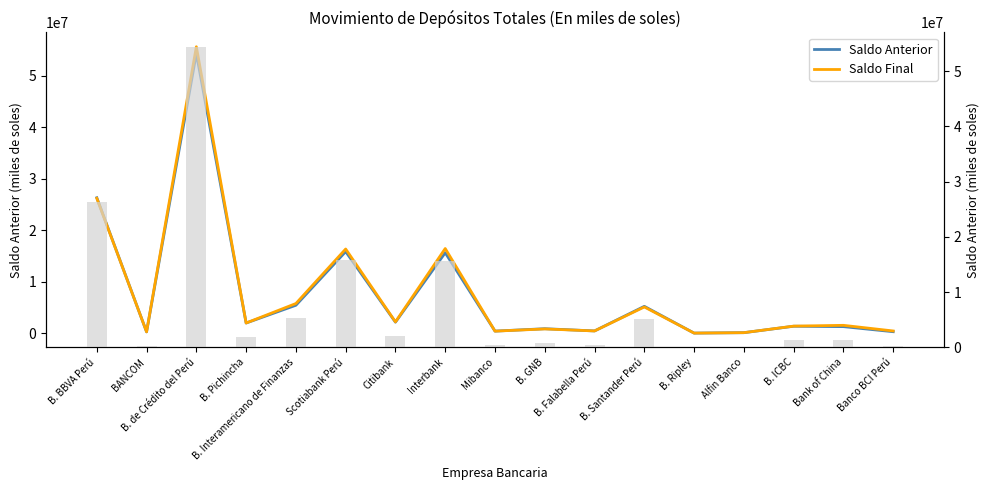

Reading left to right, transcribe all the data shown in this chart.

Saldo Anterior: 26295389.8	249671.6	54304411.7	1967960.6	5416154.1	15836756.3	2133411.1	15612859.8	394394.6	859987.9	429648.0	5206534.0	7976.7	92667.1	1342060.1	1266128.8	280168.7
Saldo Final: 26196055.8	255717.3	55620963.5	1969811.6	5753326.6	16339652.9	2189974.5	16431886.1	389785.8	817371.4	428183.0	5083189.0	8322.7	93541.8	1365412.2	1517661.1	422504.7